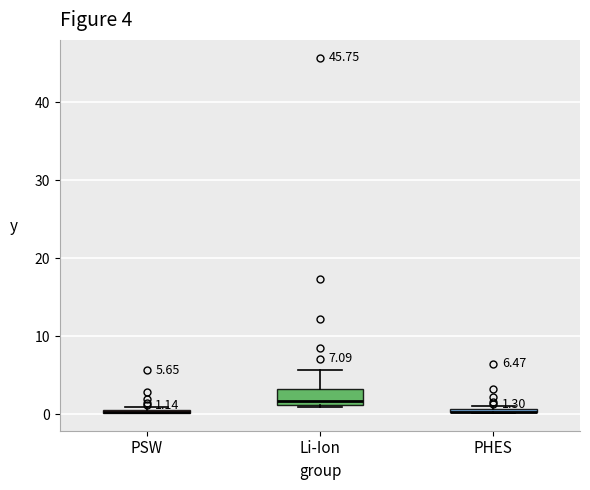

Comparing the boxes themselves (not the whiskers), which one is the tallest?

Li-Ion